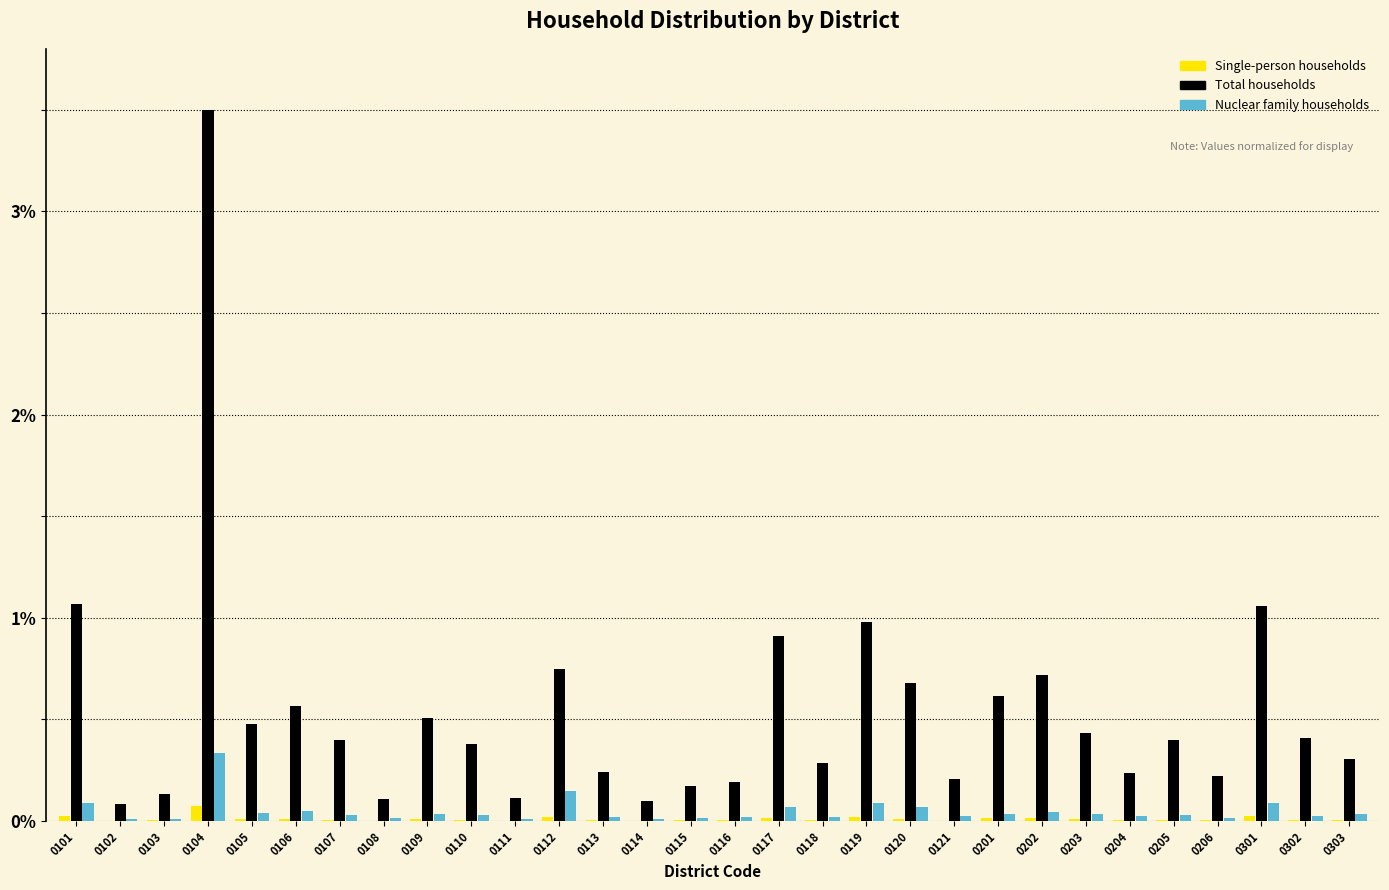

The value of Nuclear family households at 0303 is 0.0. True or false?

True